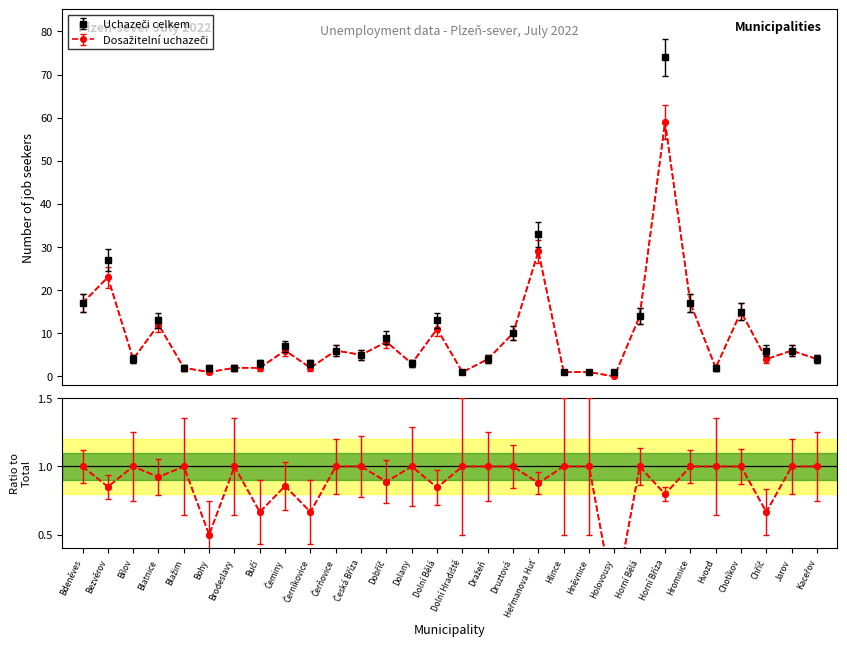

True or false: Dosažitelní uchazeči and Uchazeči celkem intersect in this chart.

False